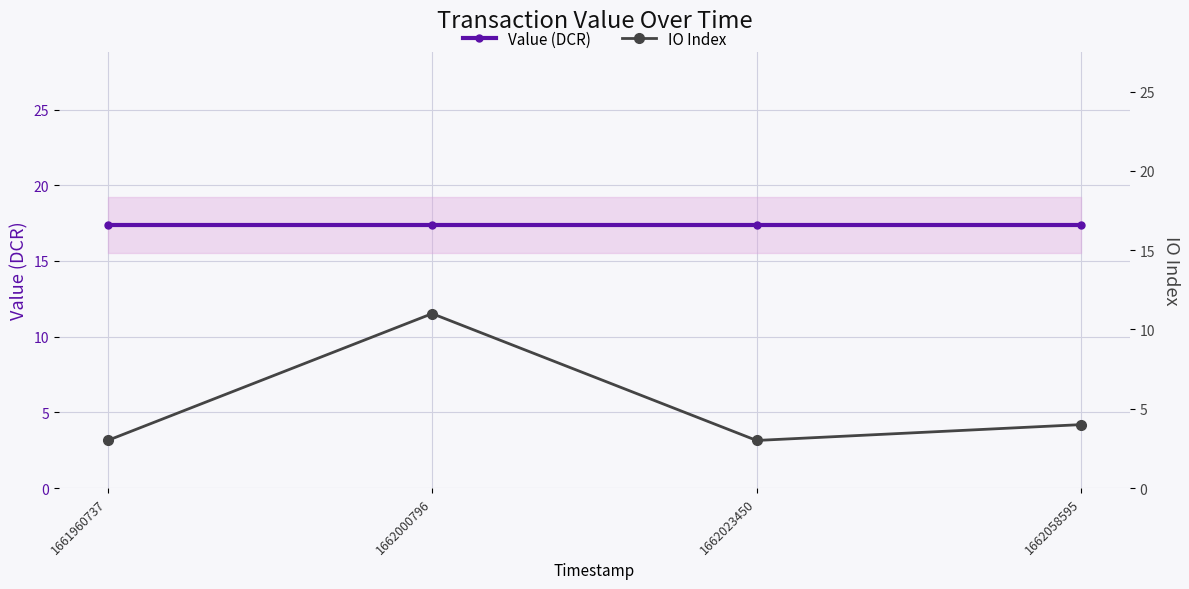

What is the sum of all IO Index values?

21.0